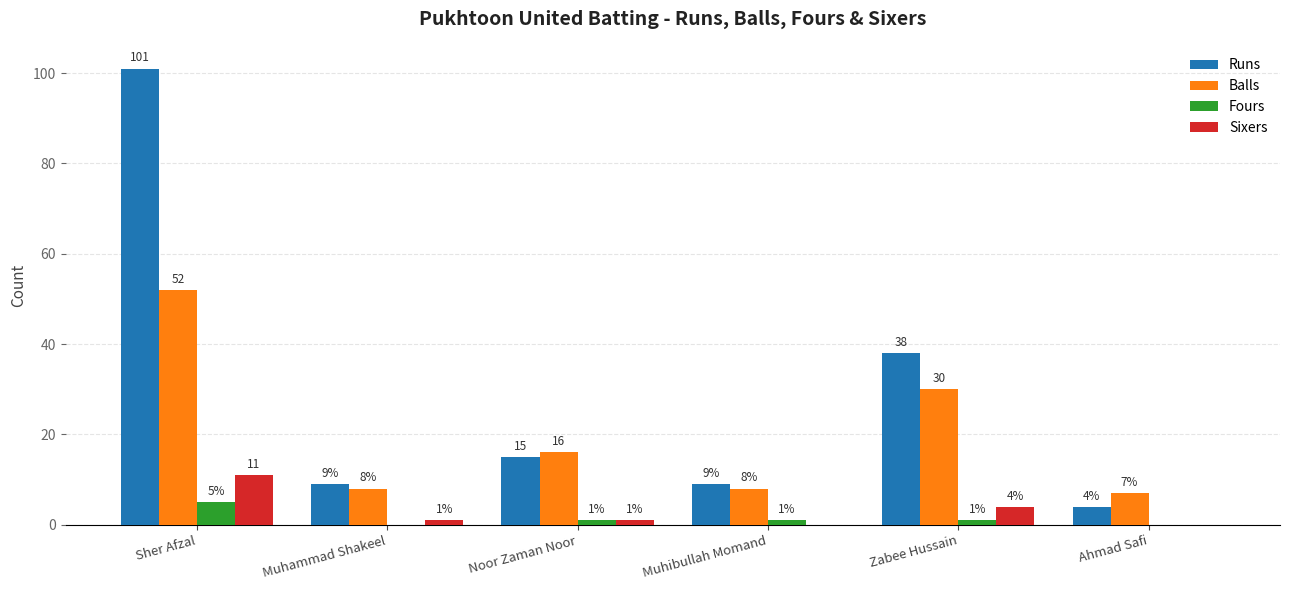

What is the highest value of the Fours series?

5